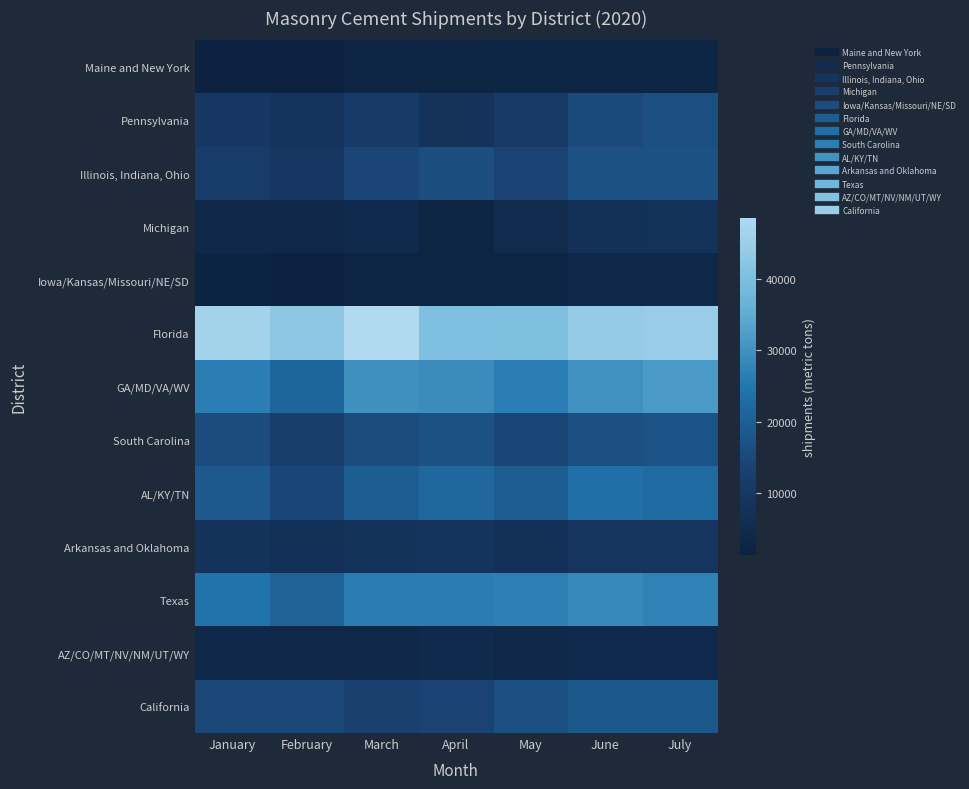

What is the difference between the highest and lowest values at January?

44864